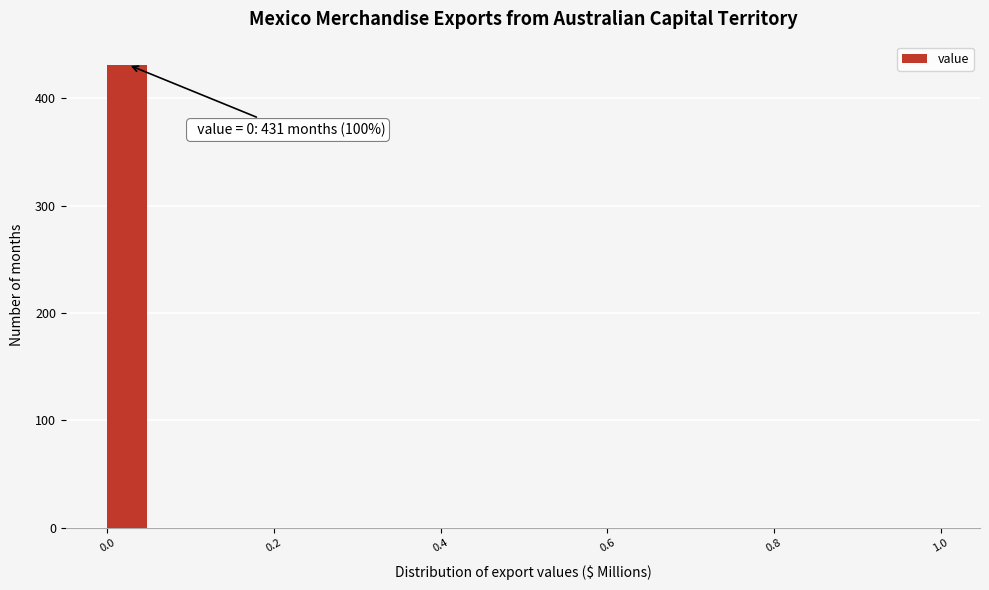

Read against the x-axis, roughly where is the centre of the tallest bar?

0.02